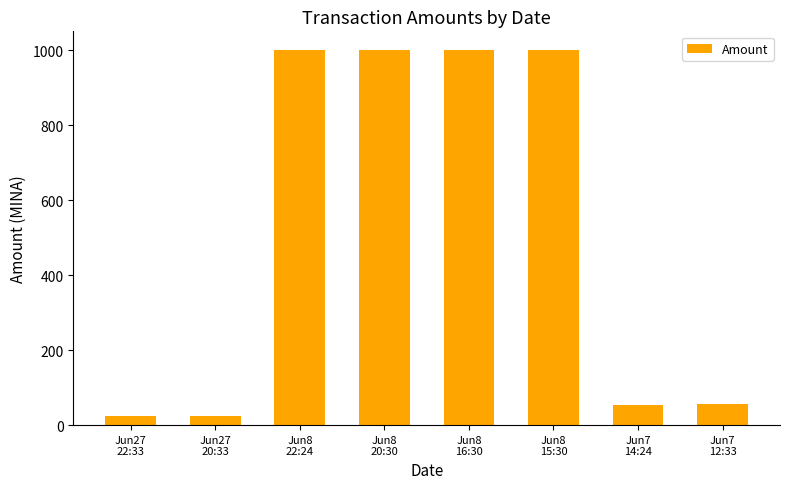

Does the chart contain stacked bars?

No